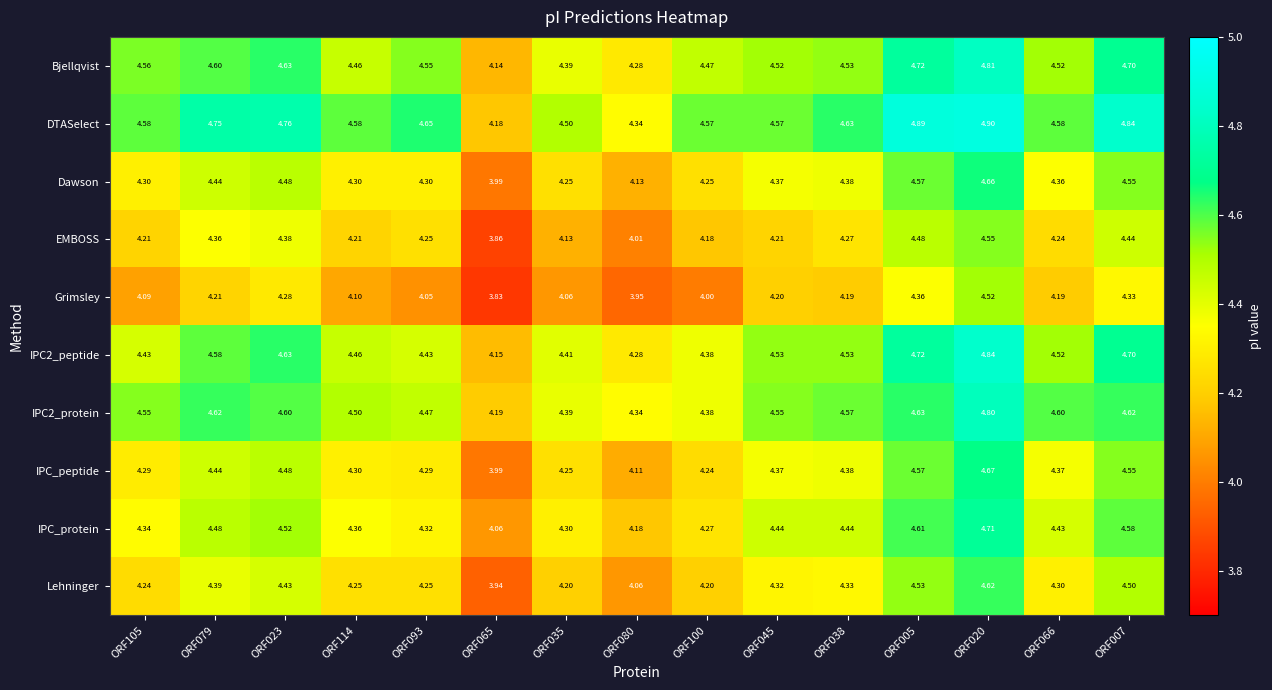

List the series in order of their peak value, lowest first.

Grimsley, EMBOSS, Lehninger, Dawson, IPC_peptide, IPC_protein, IPC2_protein, Bjellqvist, IPC2_peptide, DTASelect